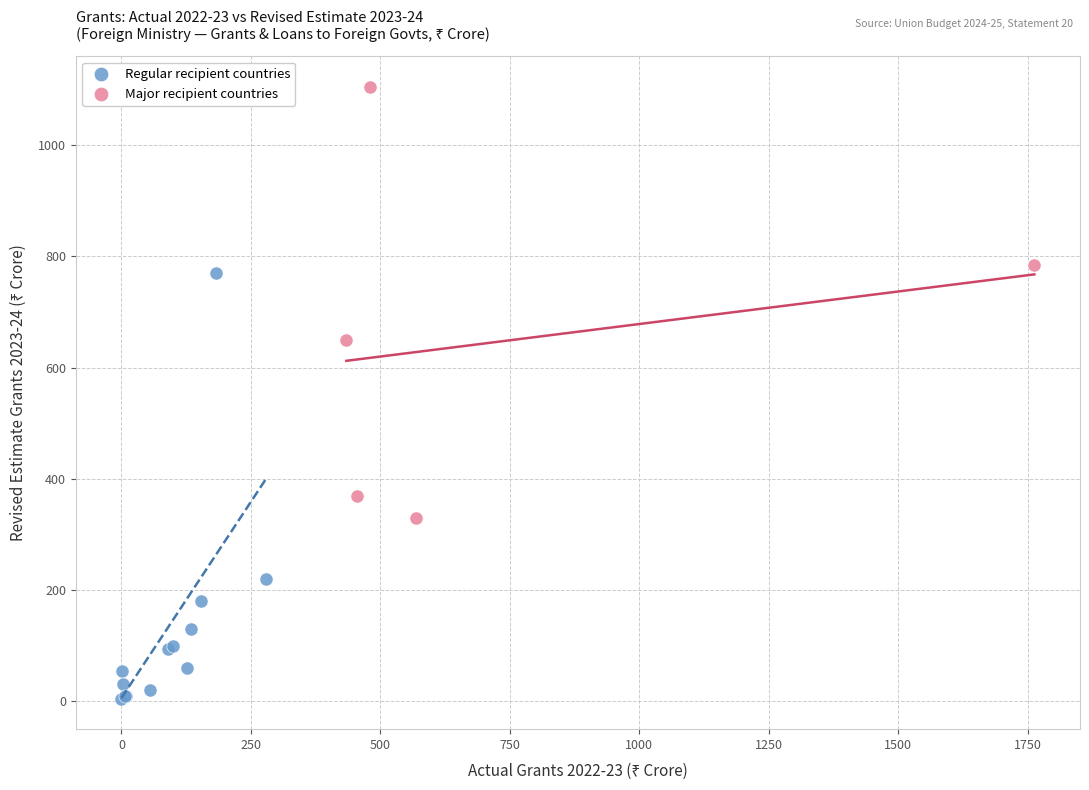

Which series contains the highest Y value?

Major recipient countries